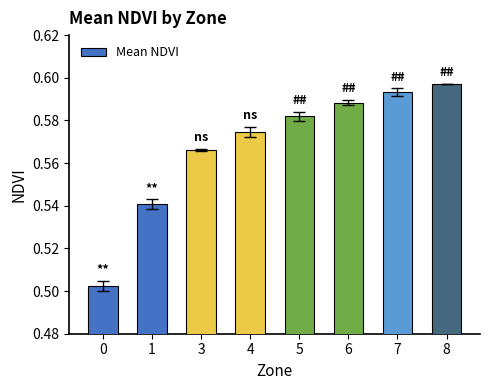

What is the difference between the maximum and second lowest values?

0.1